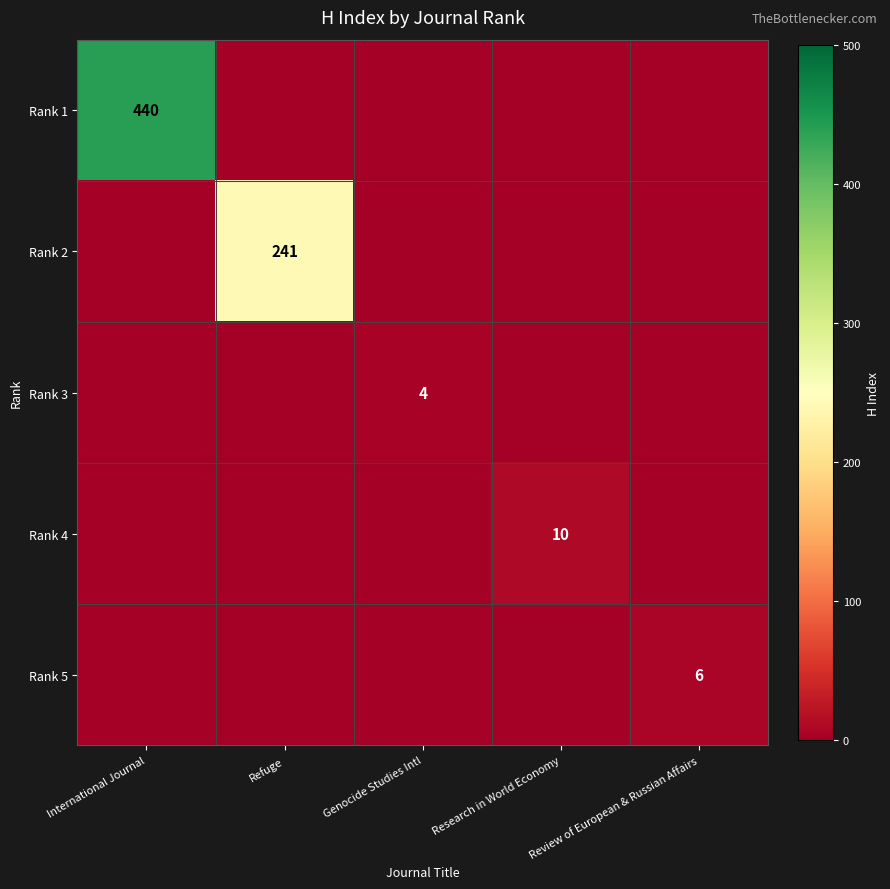

True or false: Rank 3 has a value of 4 at Genocide Studies Intl.

True